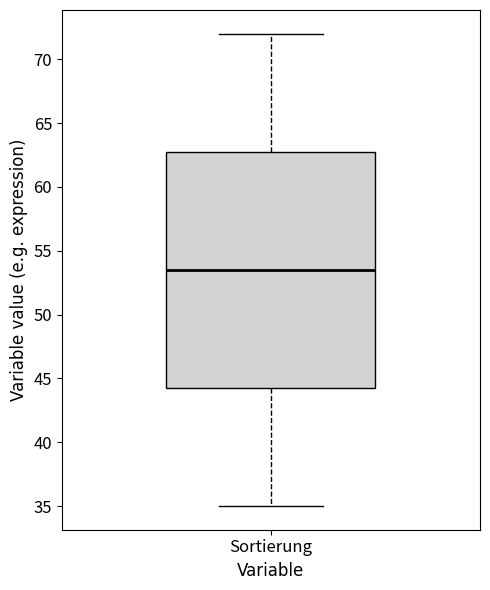

Where does the median line of the box for Sortierung sit on the y-axis? The values are not printed on the chart, so give them approximately, as read against the axis.

53.5